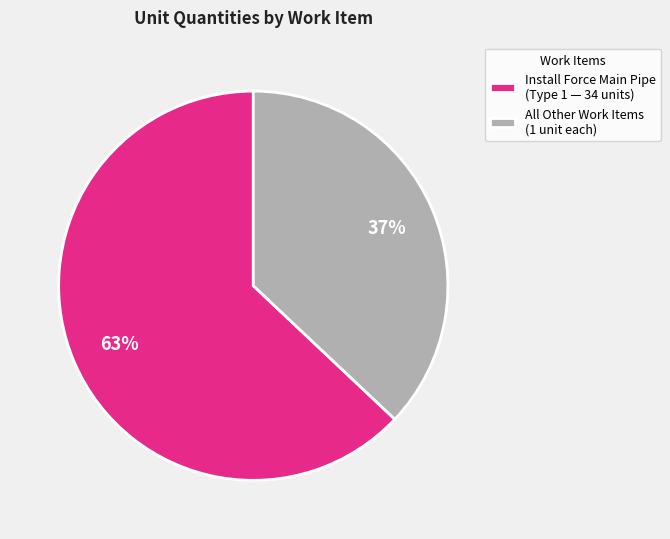

To the nearest percent, what is the difference between the largest and smallest slice percentages?

26%